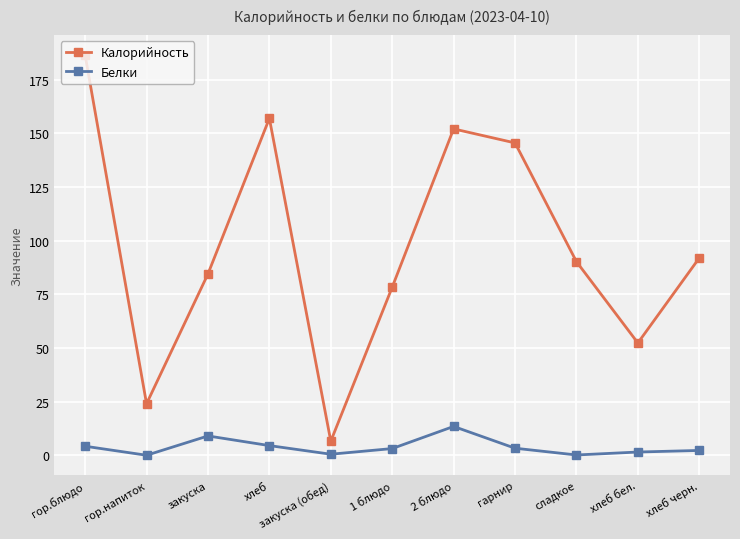

The value of Калорийность at гор.напиток is 24.0. True or false?

True